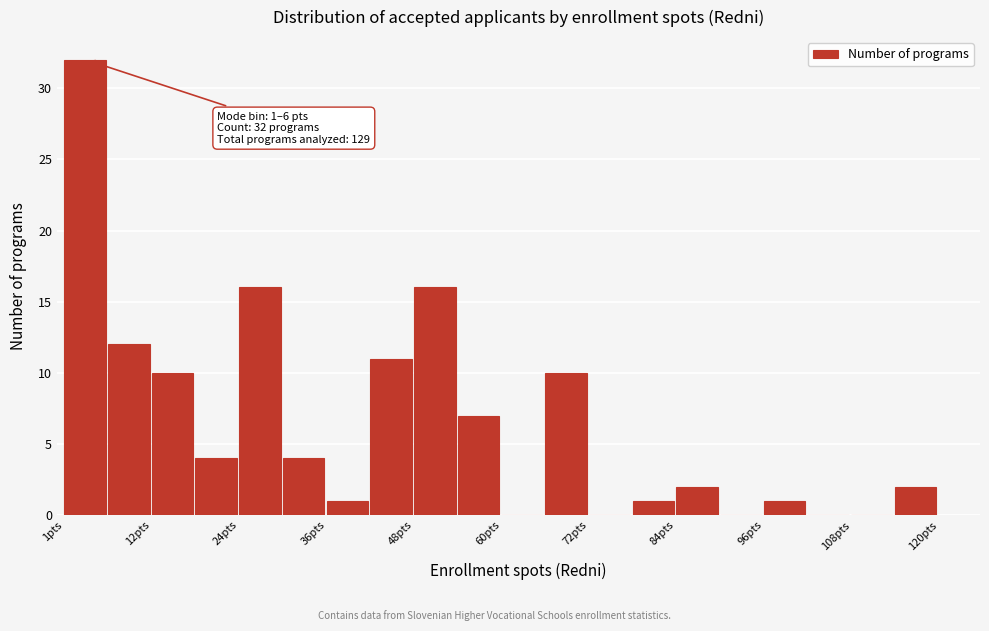

Around what value on the x-axis is the tallest bar? Give the approximate position of its centre, as read against the axis.

4